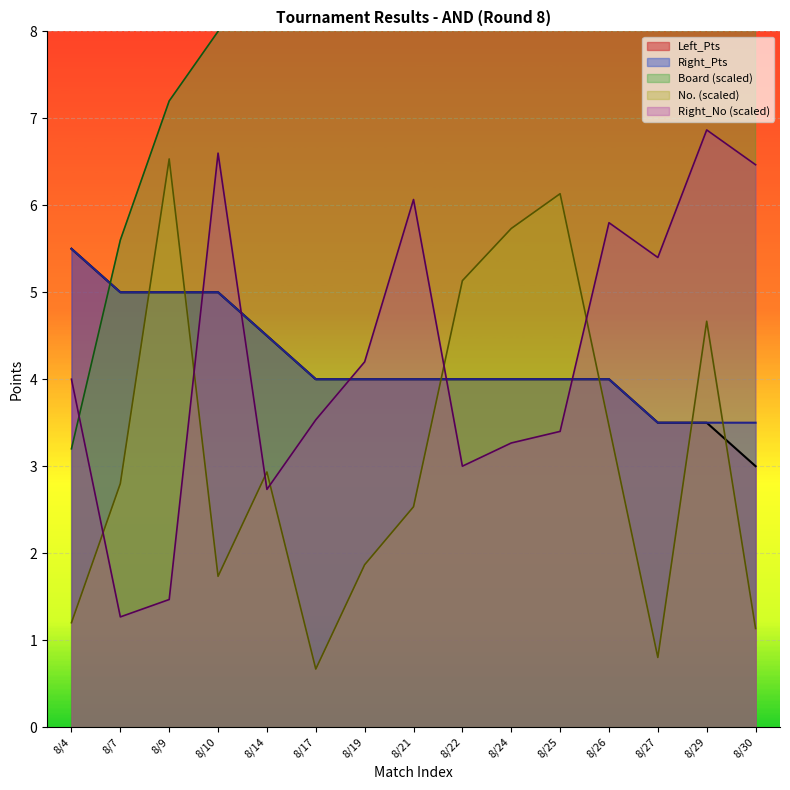

Does the chart display data point markers on the line(s)?

No